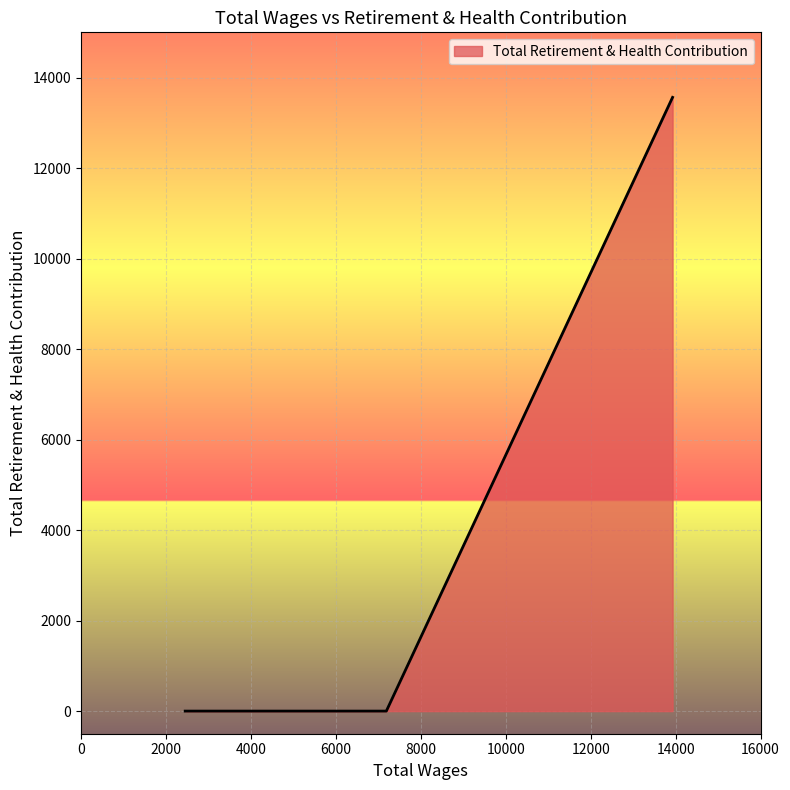

What is the sum of all values?

13563